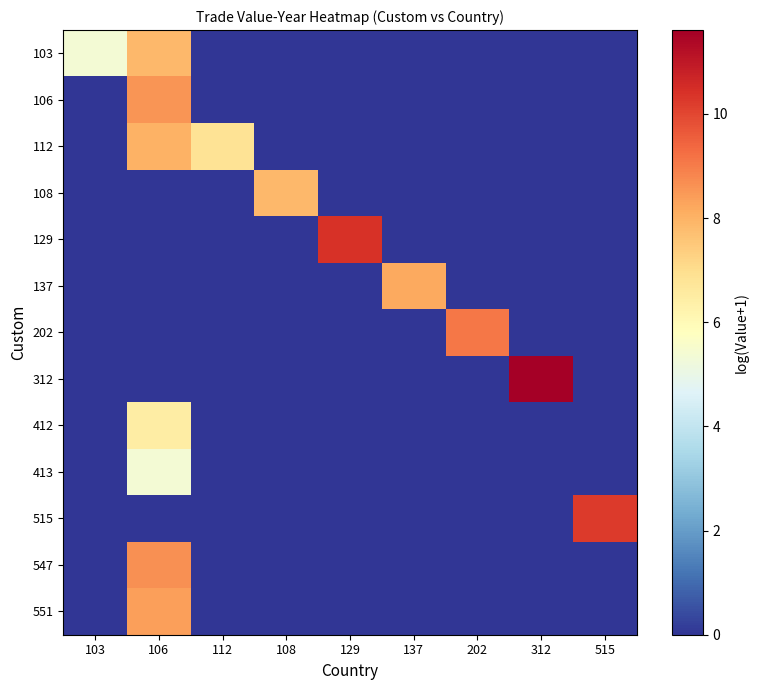

What is the total value across all series at 112?

6.8